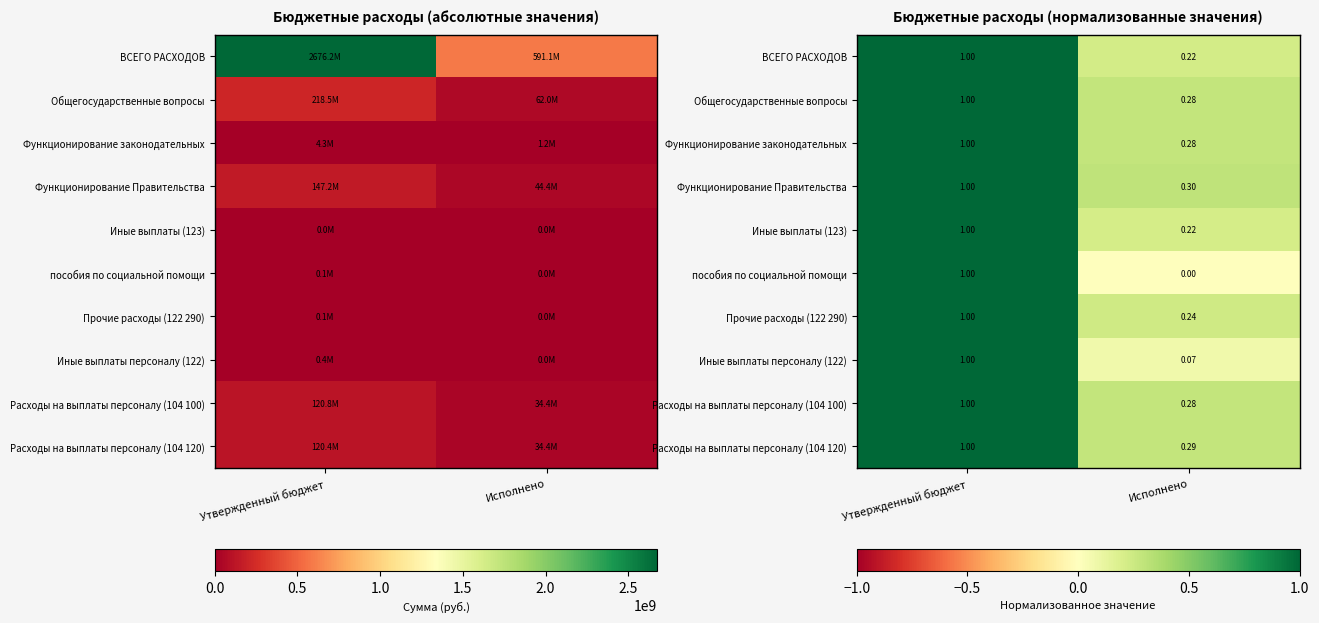

What is the maximum value shown in the chart?

1.0